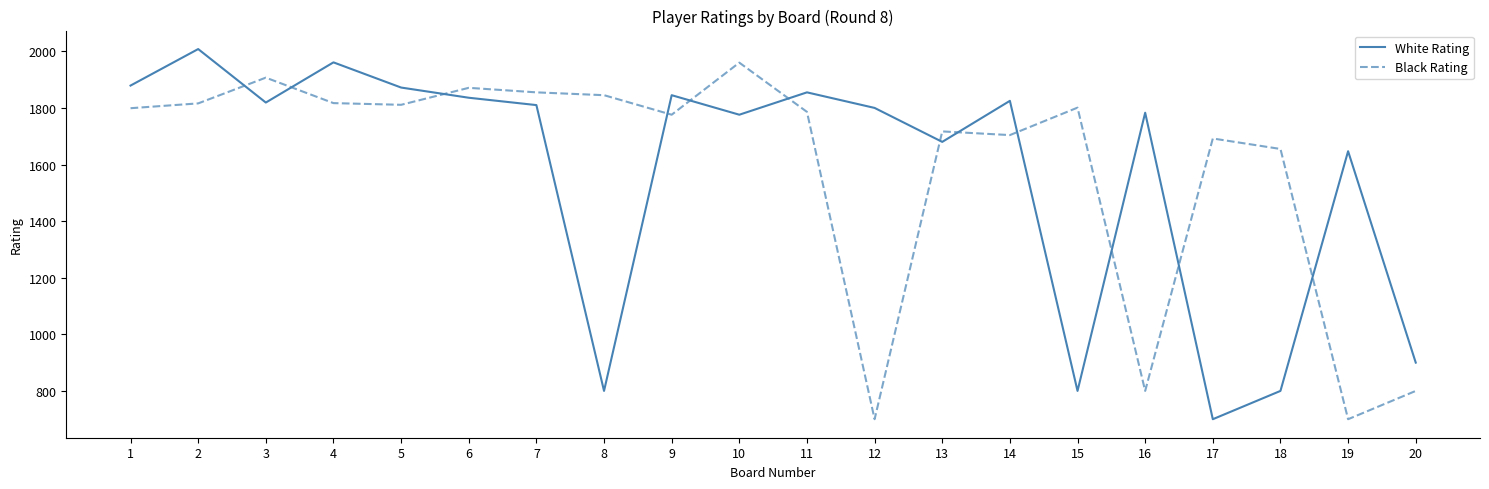

What is the total value across all series at 17?

2392